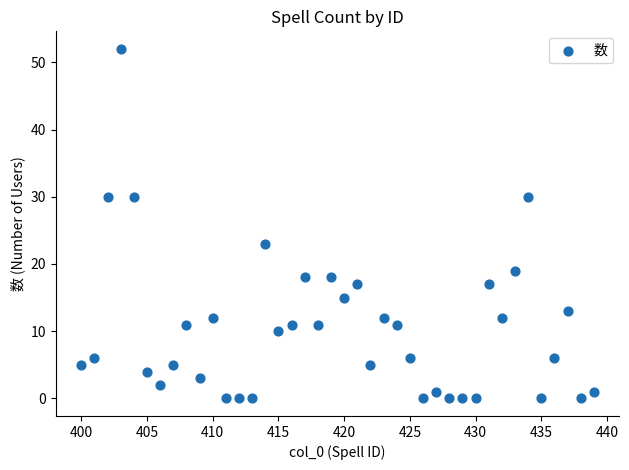

What is the range of X values (max minus min)?

39